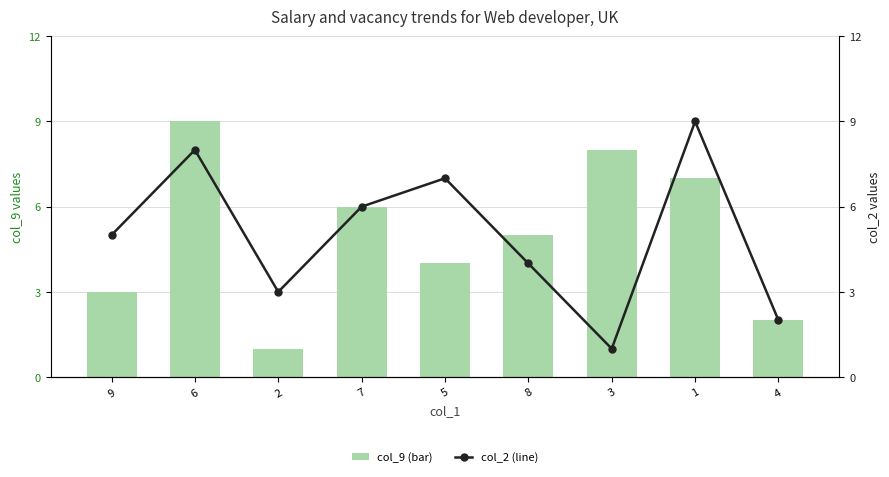

What is the minimum value for col_2 (line)?

1